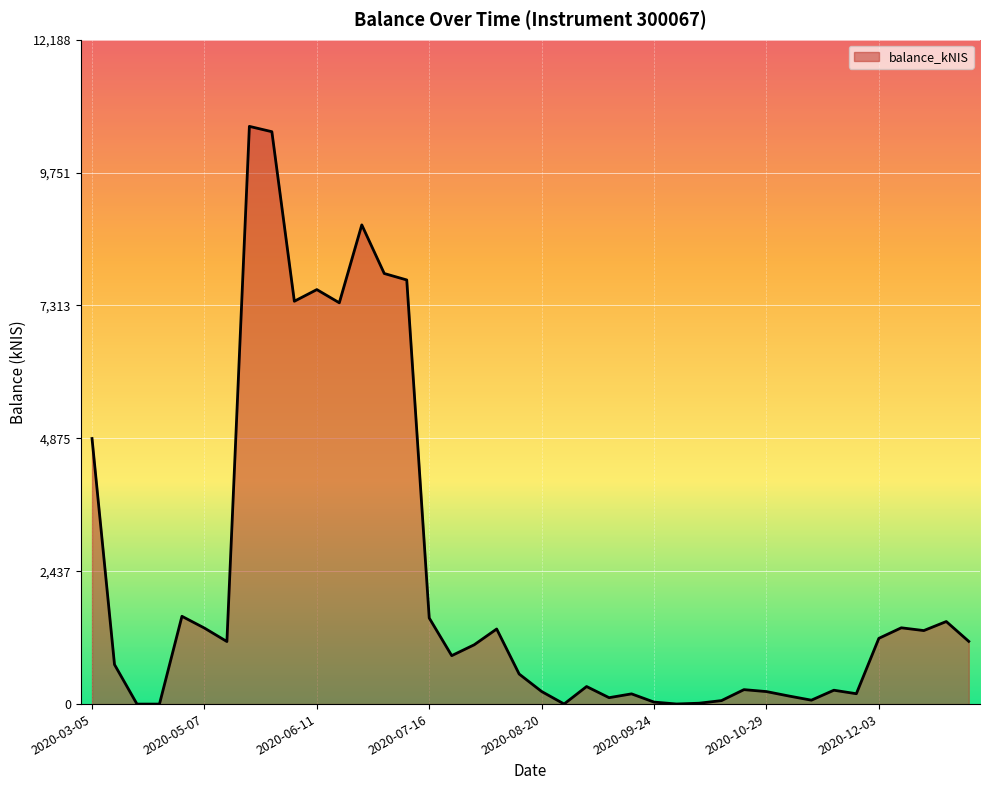

What is the maximum value shown in the chart?

10599.0